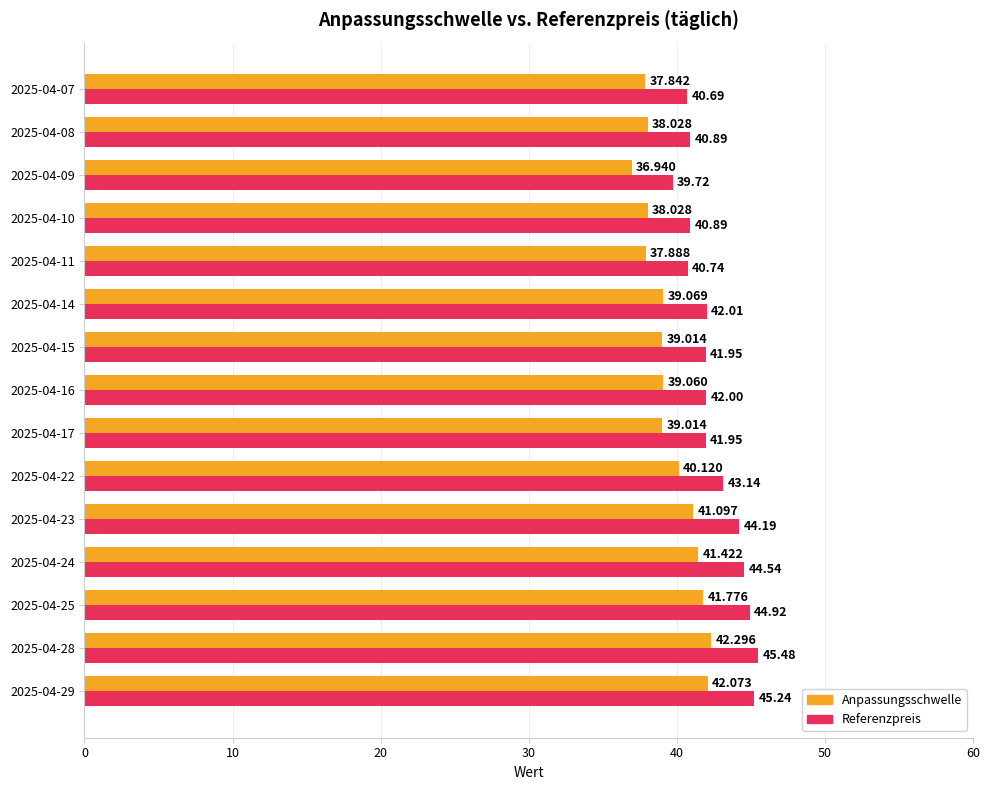

Between 2025-04-29 and 2025-04-11, which series saw the biggest shift?

Referenzpreis